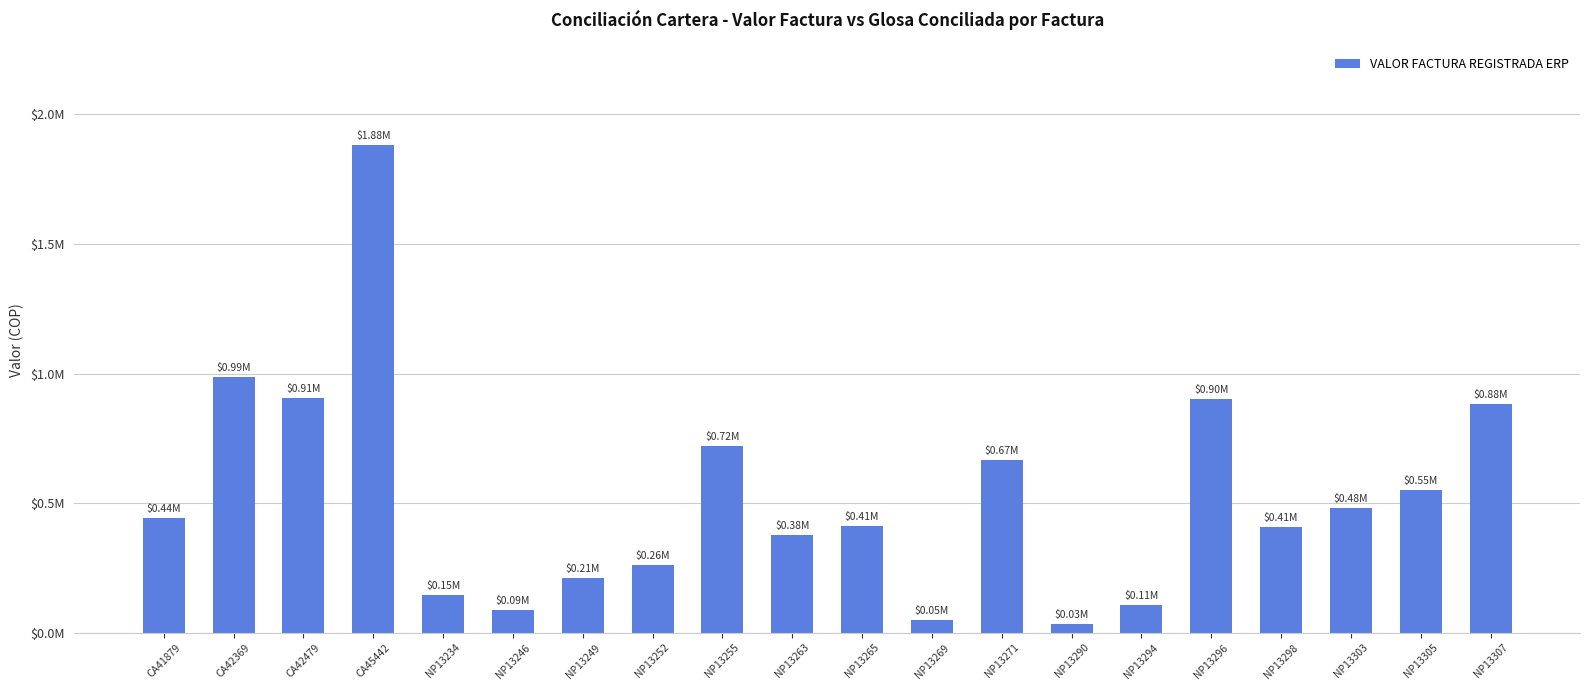

Does the chart contain any negative values?

No